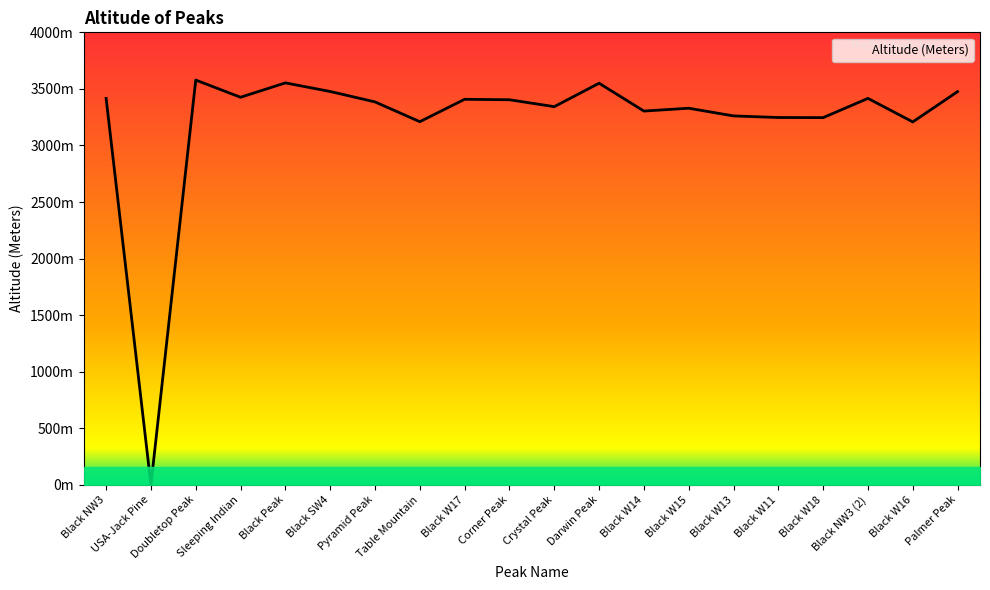

At which label does the data first exceed 3404?

Black NW3